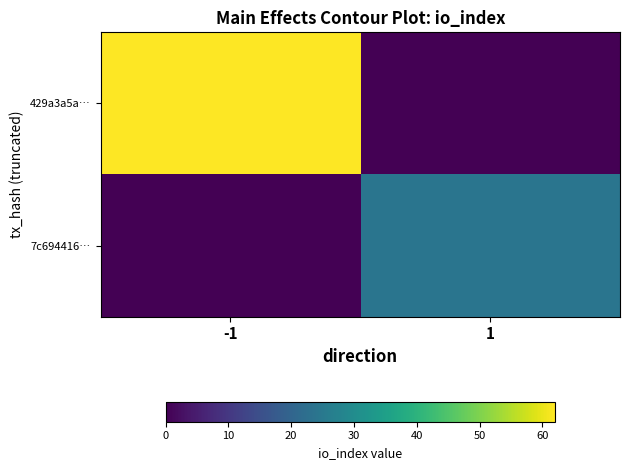

Between -1 and 1, which is larger?

-1